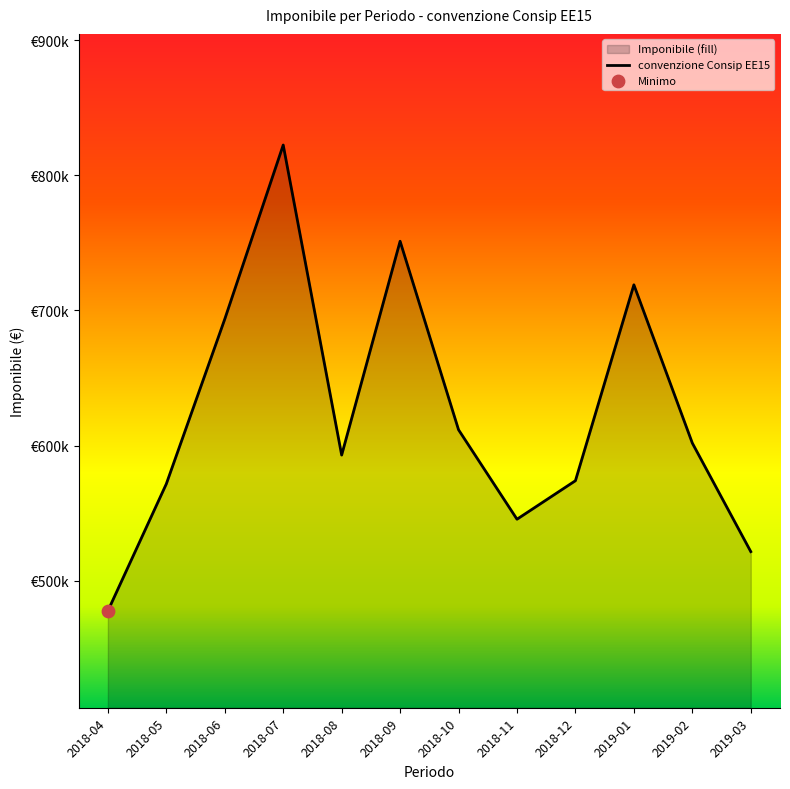

What is the change in value from 2018-04 to 2018-06?

+215955.9